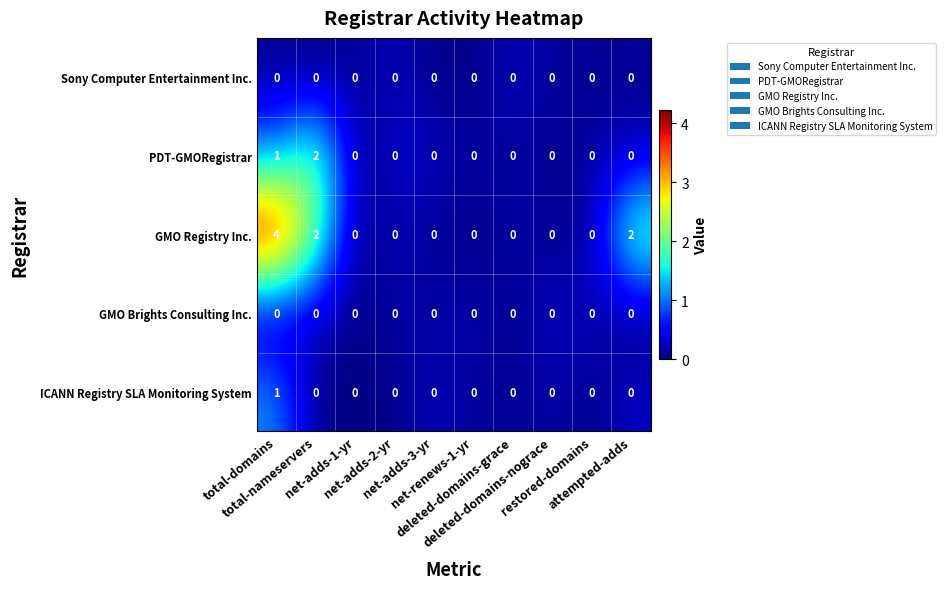

What is the difference between the maximum and minimum values in the GMO Registry Inc. series?

4